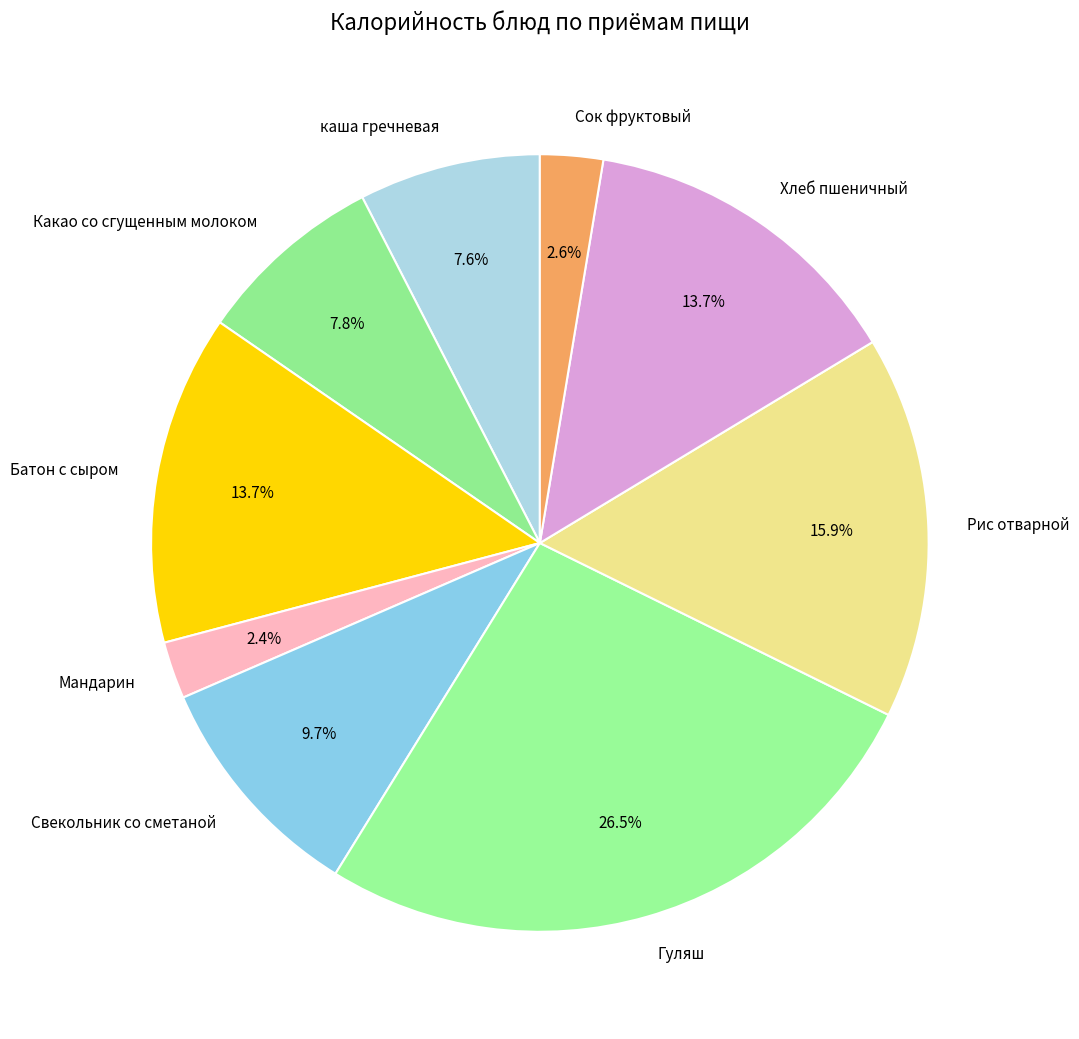

Is Рис отварной the majority of the pie?

No